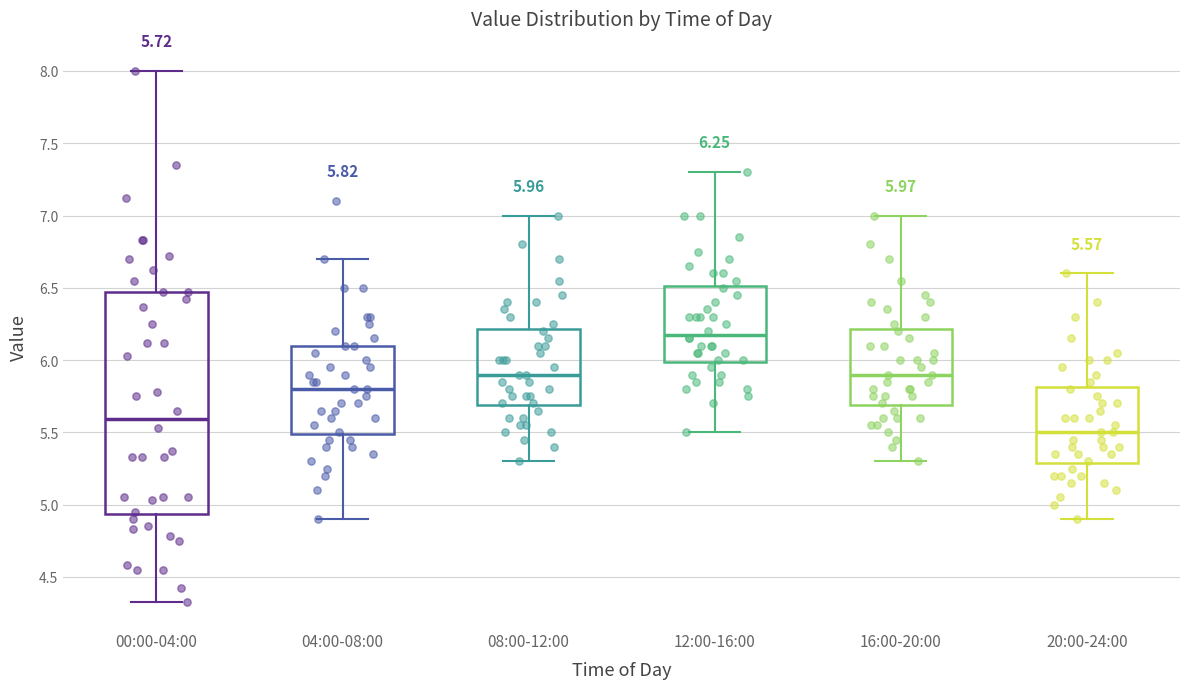

Comparing the boxes themselves (not the whiskers), which one is the tallest?

00:00-04:00